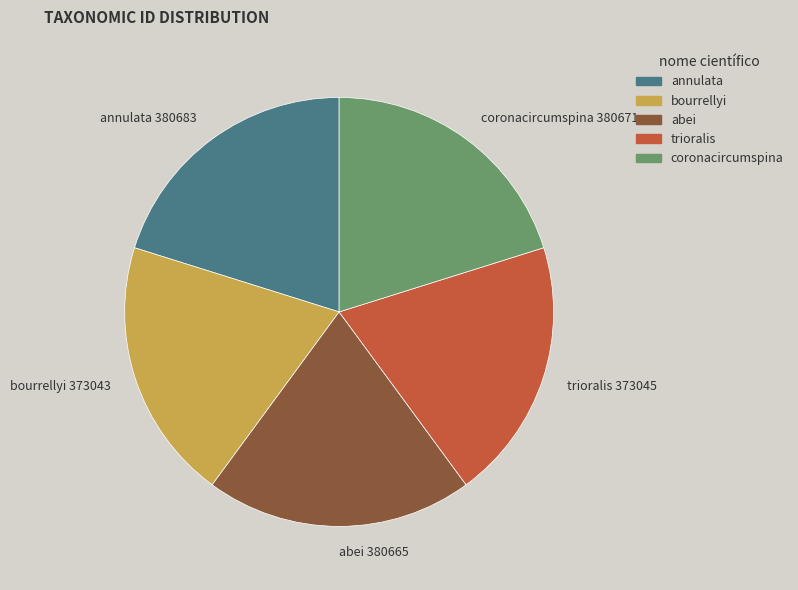

Is there a majority slice in this chart?

No